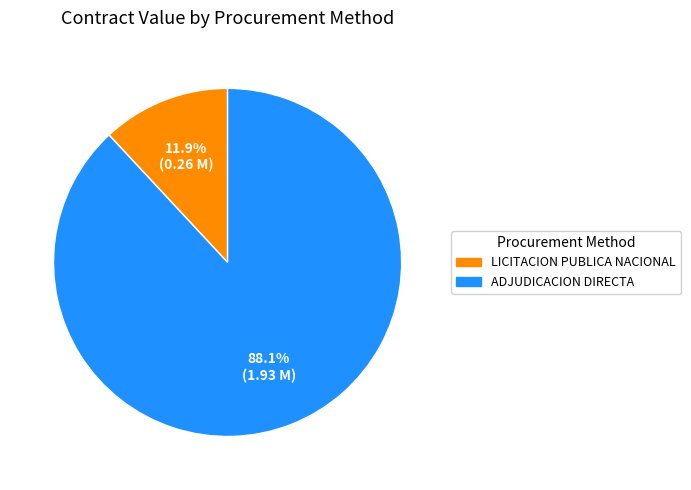

Does any single category account for the majority?

Yes